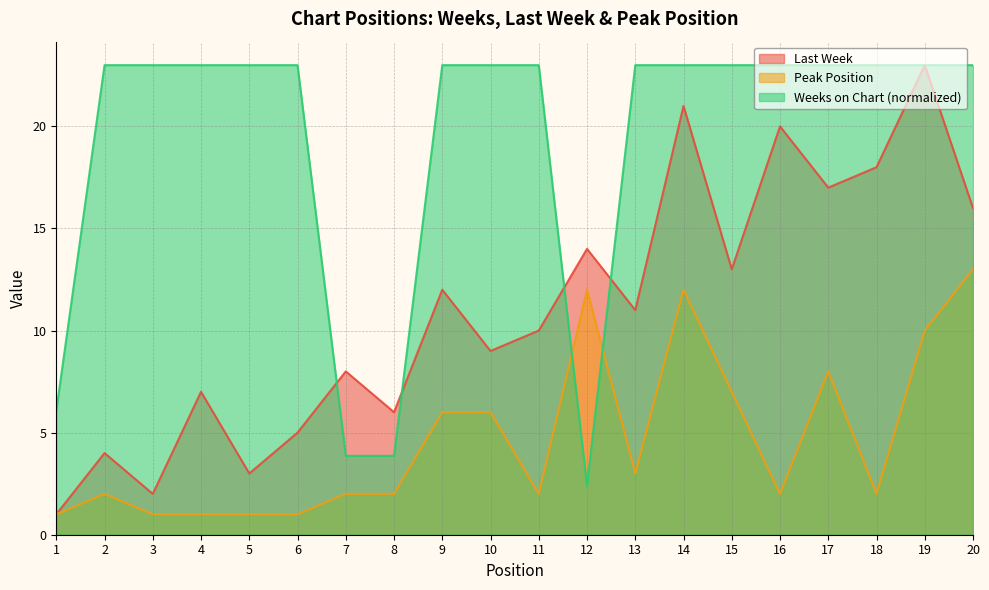

True or false: Last Week and Peak Position intersect in this chart.

False